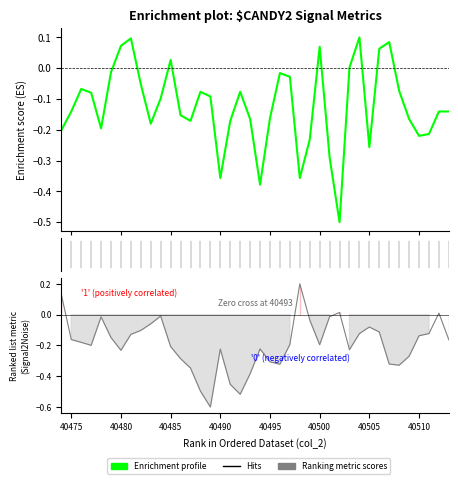

True or false: col_517 has a value of -0.6 at 40496.

False